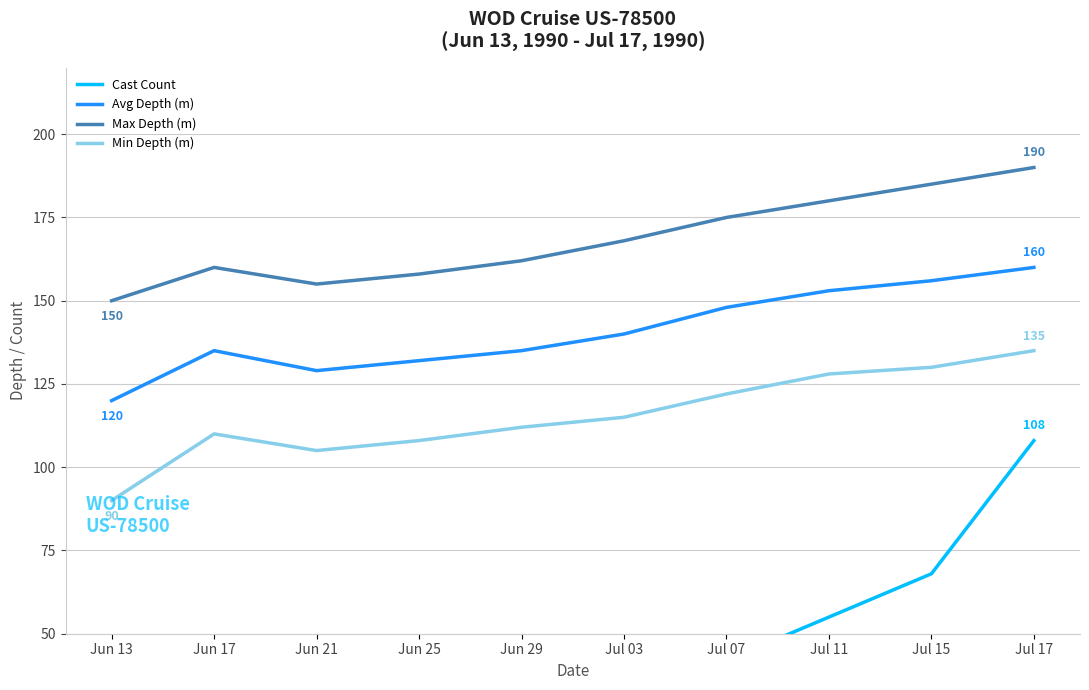

Is this an area chart (filled region under the line)?

No